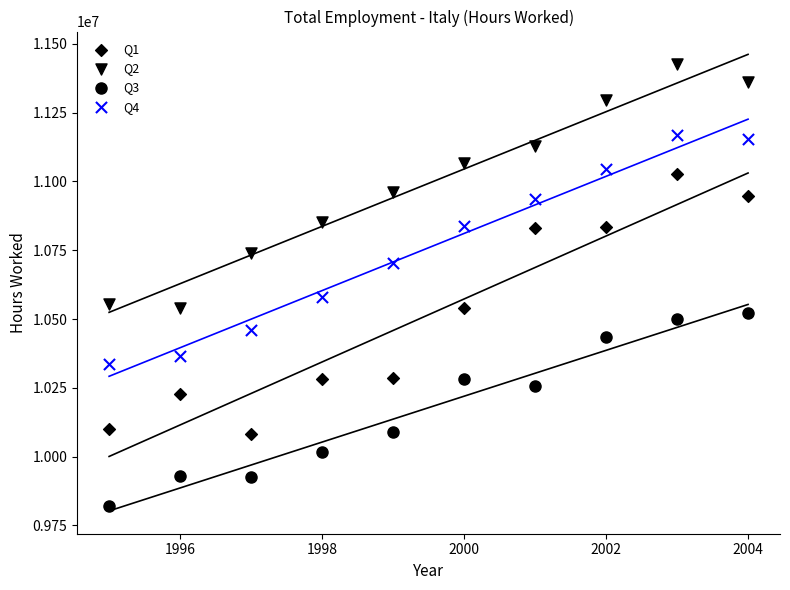

How many data points are displayed?

40